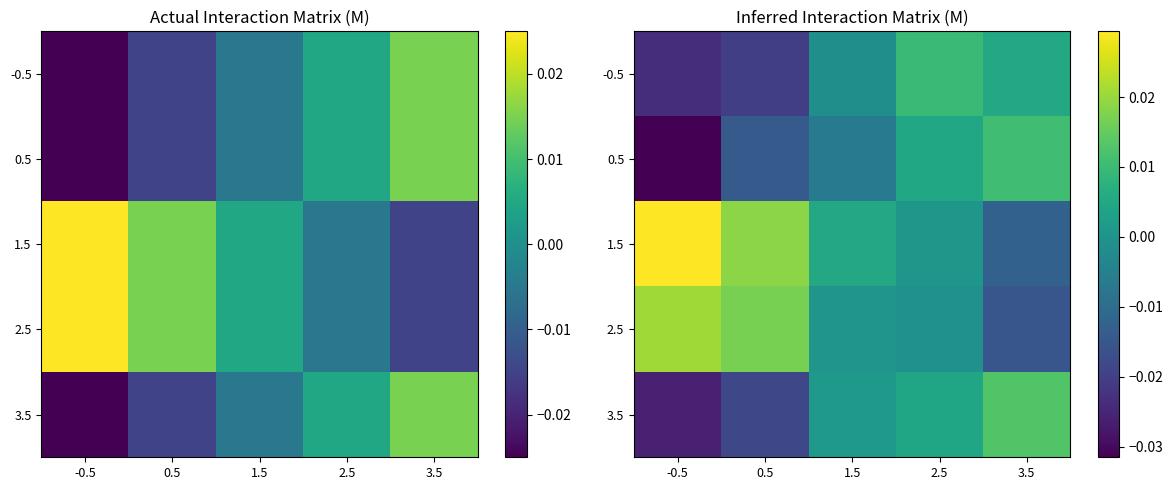

At which category is the sum across all series the highest?

2.5